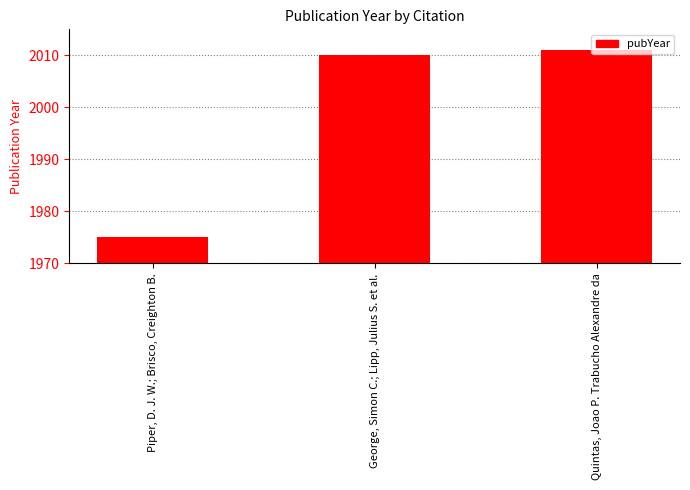

Is it true that the value at Quintas, Joao P. Trabucho Alexandre da is 2011?

True